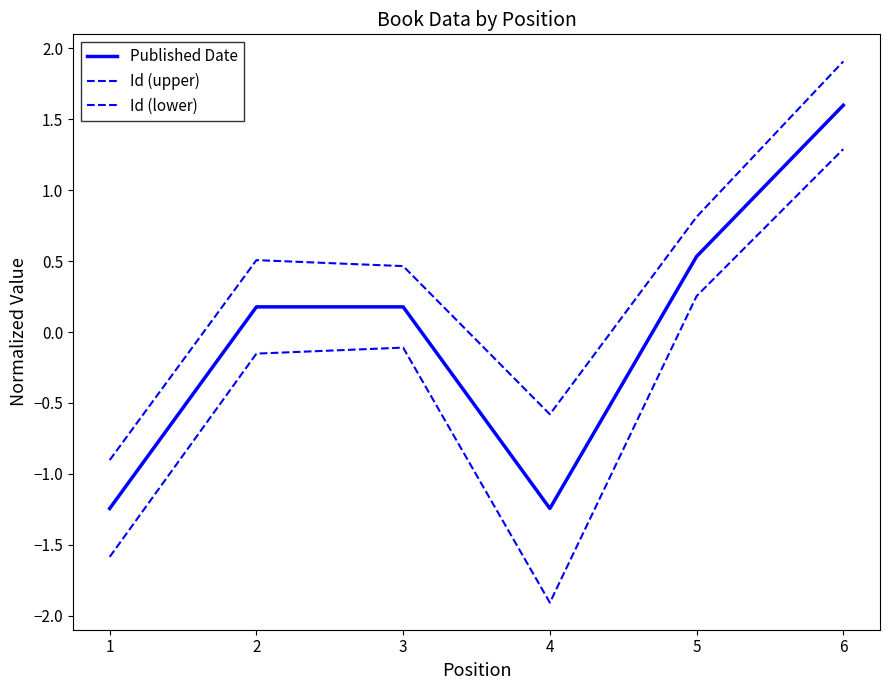

How many negative values does the Published Date series have?

2